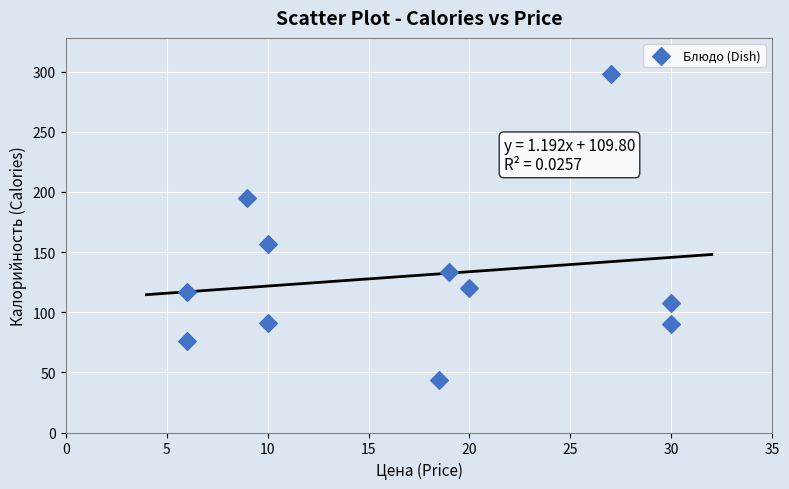

What is the range of Y values (max minus min)?

254